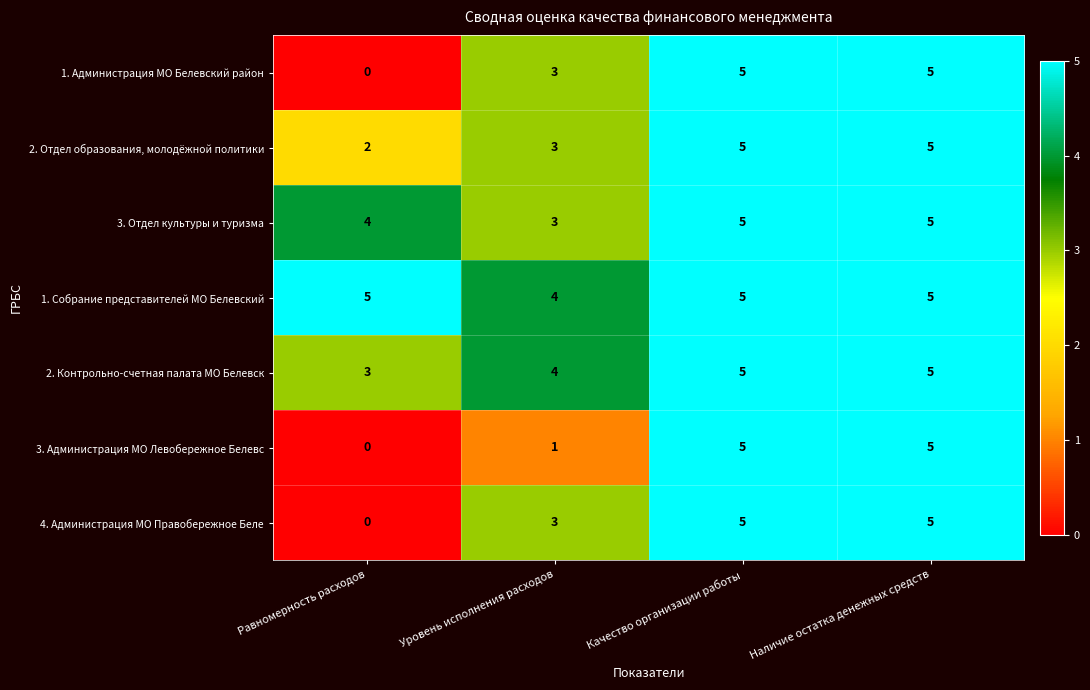

Is it true that 1. Собрание представителей МО Белевский equals 2 at Качество организации работы?

False